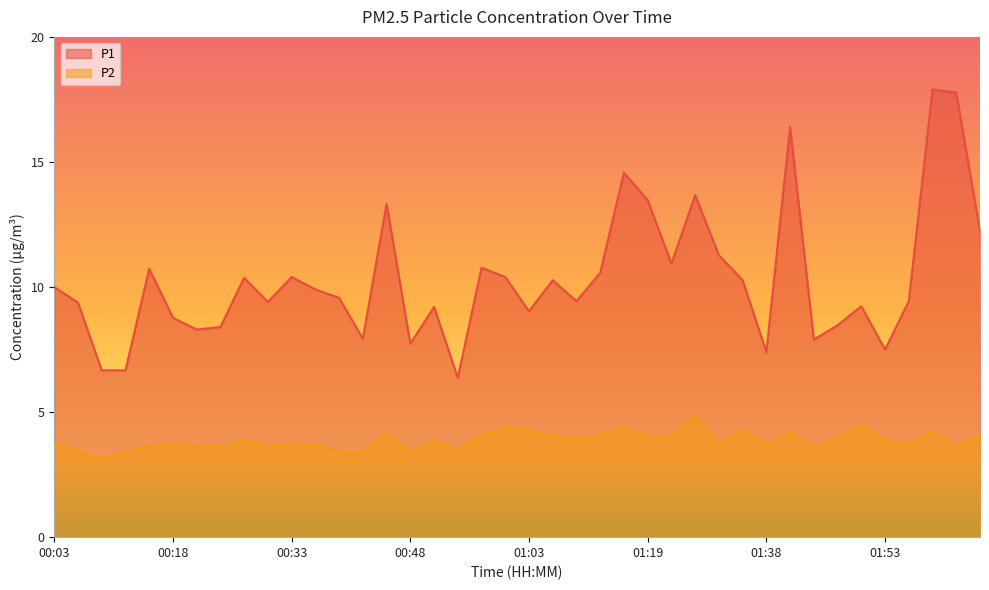

What are all the series names shown in the legend?

P1, P2